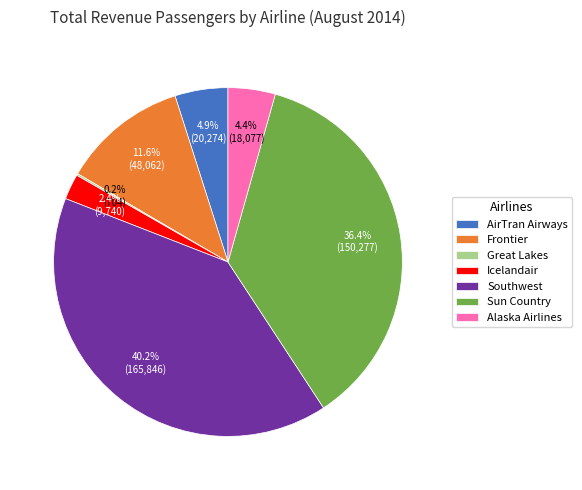

Does Sun Country account for over 50% of the chart?

No